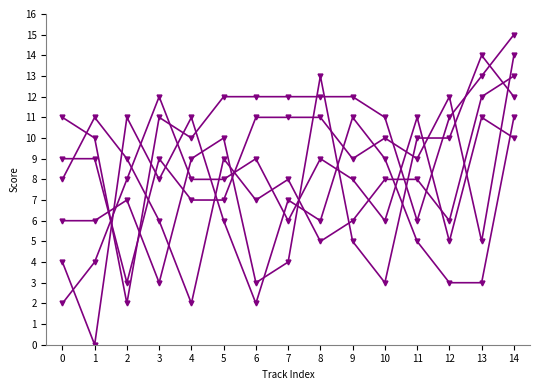

Count the number of data series in this chart.

6